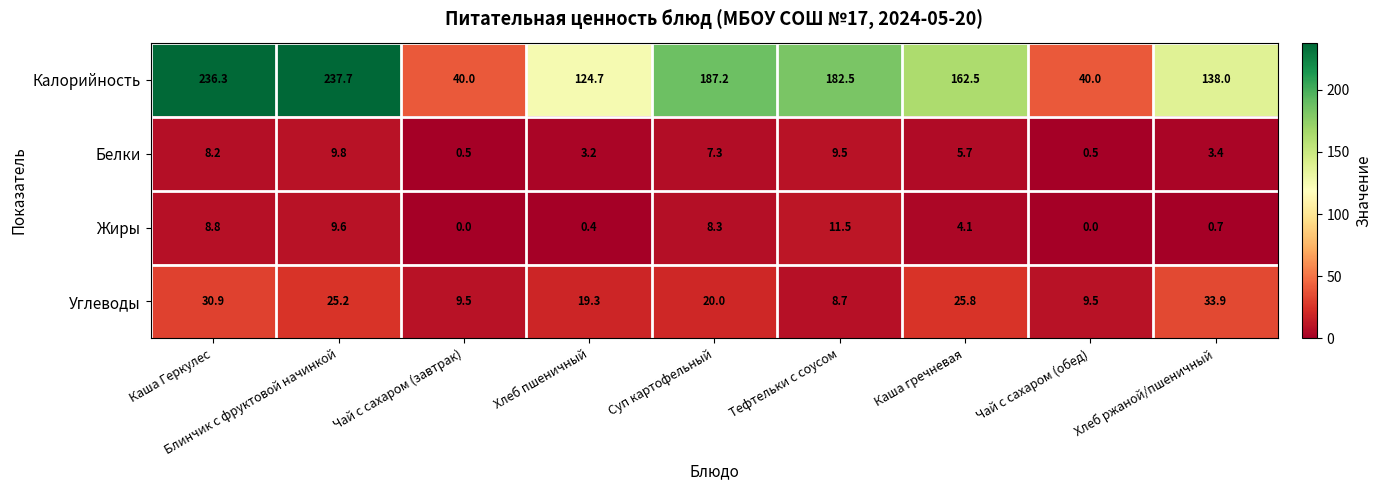

What is the difference between the maximum and minimum values in the Калорийность series?

197.7